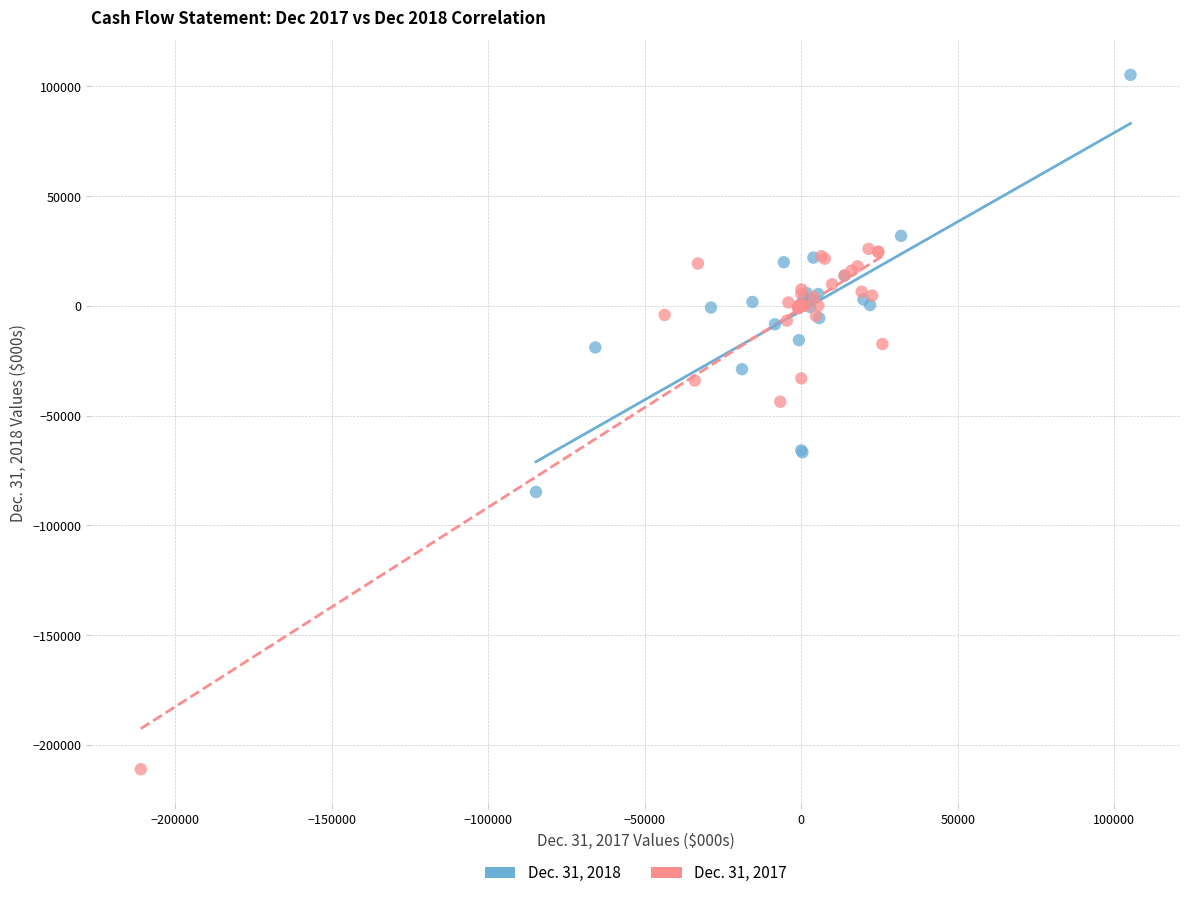

Which series contains the highest Y value?

Dec. 31, 2018